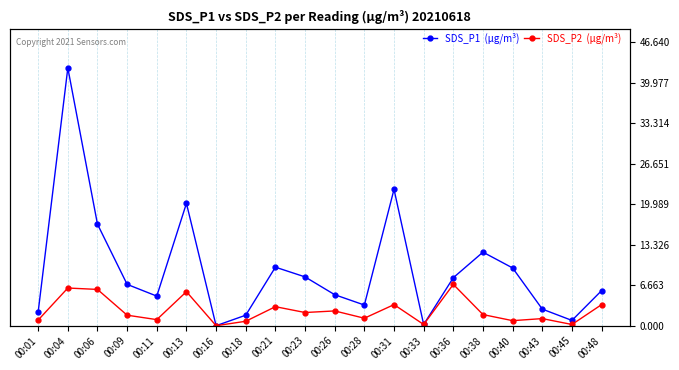

At which category is the sum across all series the highest?

00:04